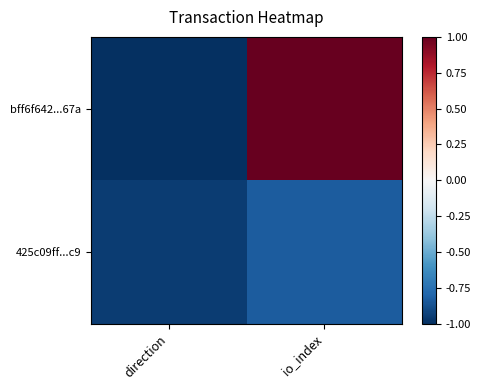

At direction, list the series in order from smallest to largest.

bff6f642...67a, 425c09ff...c9